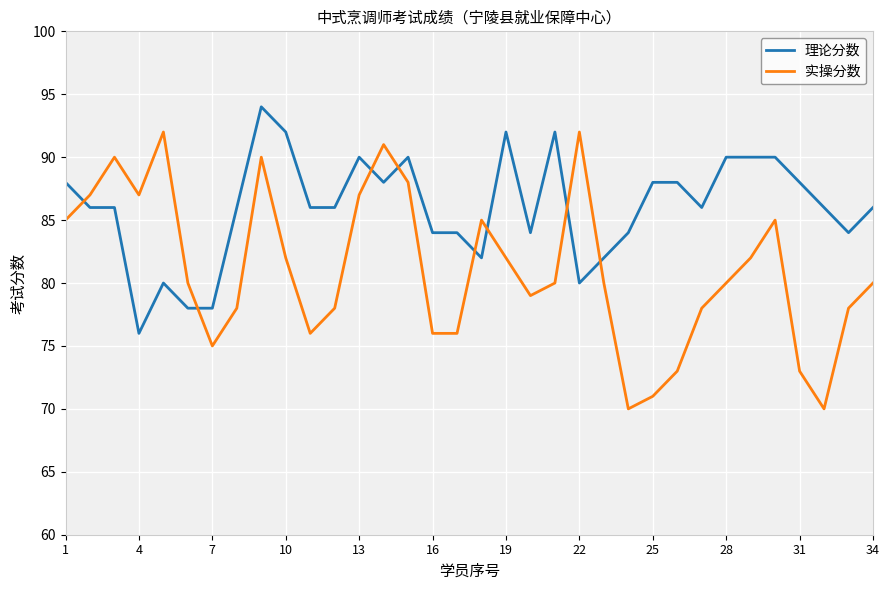

Rank the series by their average value, from lowest to highest.

实操分数, 理论分数